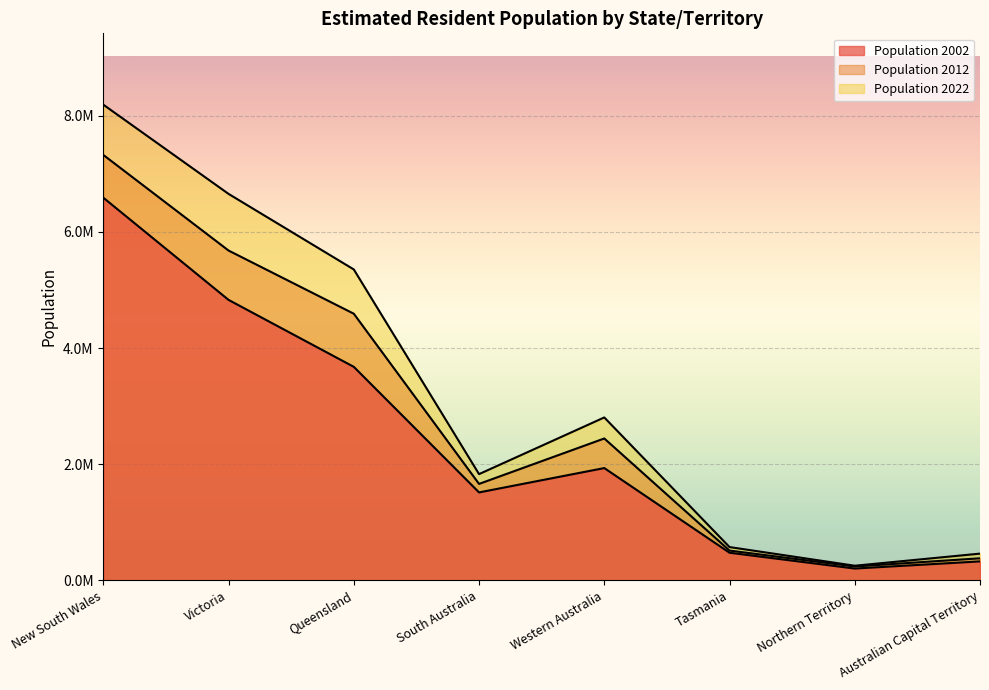

Where is the first local maximum for Population 2022?

Western Australia